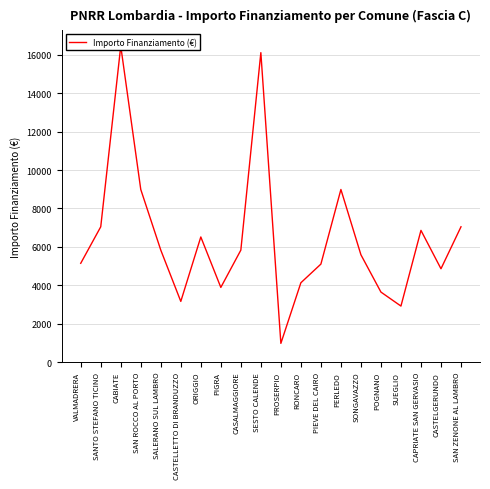

Reading left to right, extract all data points from this chart.

VALMADRERA=5145	SANTO STEFANO TICINO=7047	CABIATE=16464	SAN ROCCO AL PORTO=8991	SALERANO SUL LAMBRO=5832	CASTELLETTO DI BRANDUZZO=3159	ORIGGIO=6517	PIGRA=3888	CASALMAGGIORE=5831	SESTO CALENDE=16121	PROSERPIO=972	RONCARO=4131	PIEVE DEL CAIRO=5103	PERLEDO=8991	SONGAVAZZO=5589	POGNANO=3645	SUEGLIO=2916	CAPRIATE SAN GERVASIO=6860	CASTELGERUNDO=4860	SAN ZENONE AL LAMBRO=7047